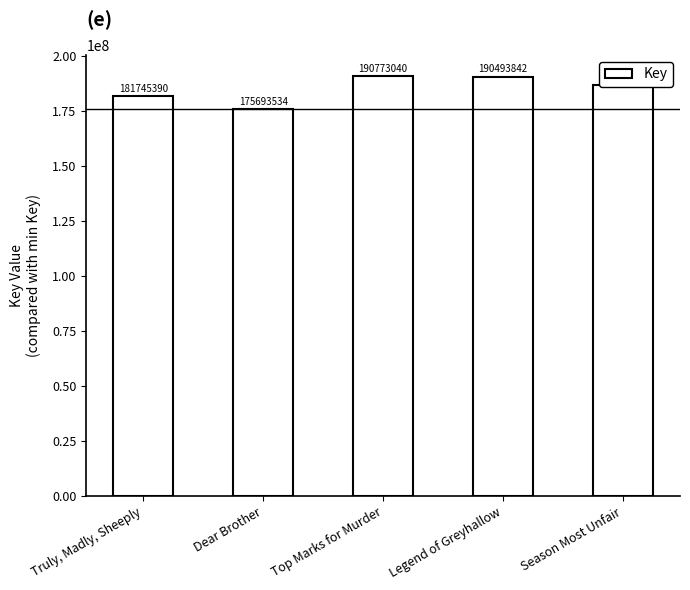

How many bars are there in total?

5